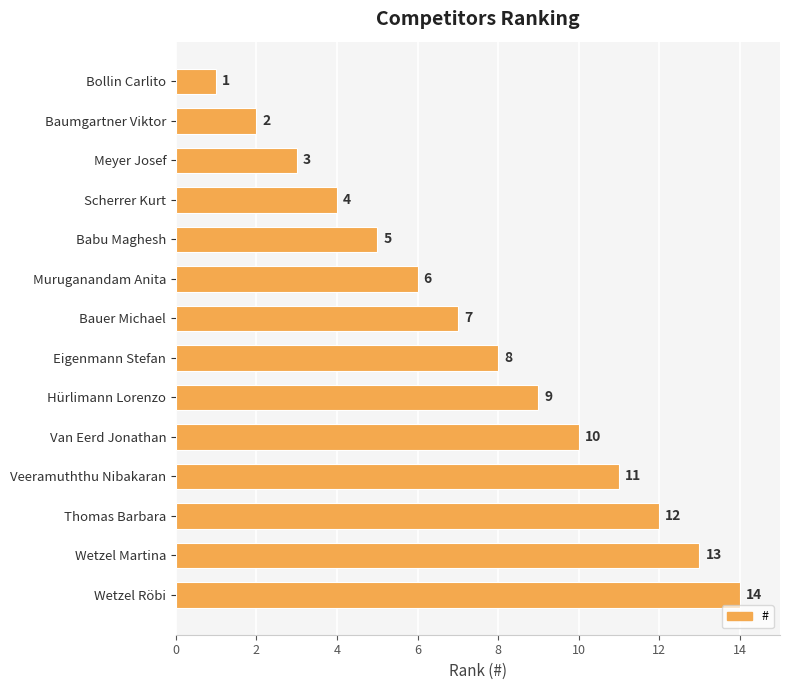

List the labels in order of value, largest first.

Wetzel Röbi, Wetzel Martina, Thomas Barbara, Veeramuththu Nibakaran, Van Eerd Jonathan, Hürlimann Lorenzo, Eigenmann Stefan, Bauer Michael, Muruganandam Anita, Babu Maghesh, Scherrer Kurt, Meyer Josef, Baumgartner Viktor, Bollin Carlito